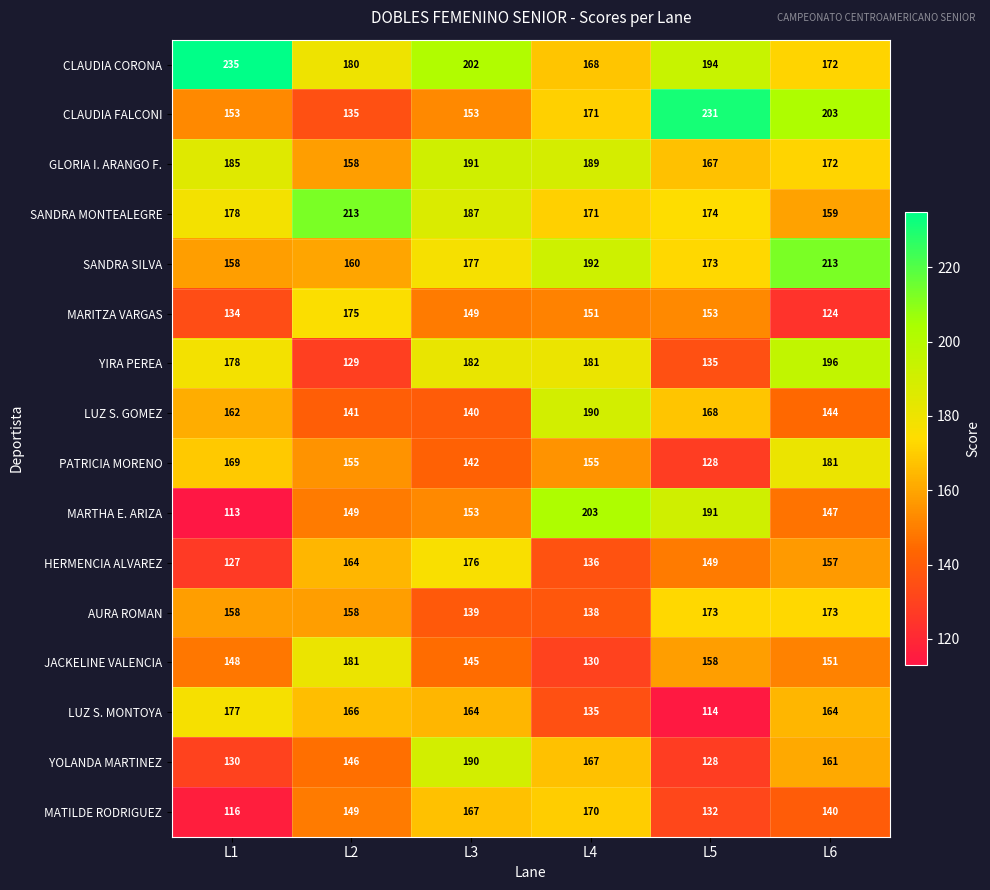

Is it true that GLORIA I. ARANGO F. equals 228 at L5?

False